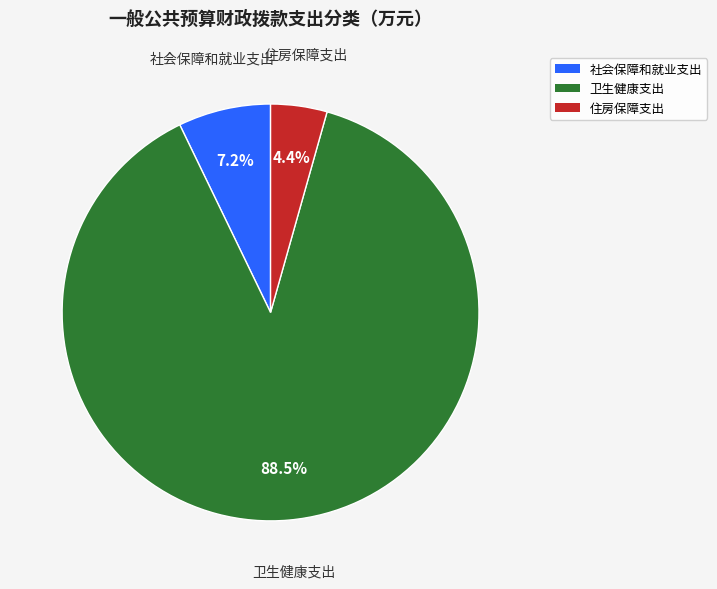

Is there a majority slice in this chart?

Yes